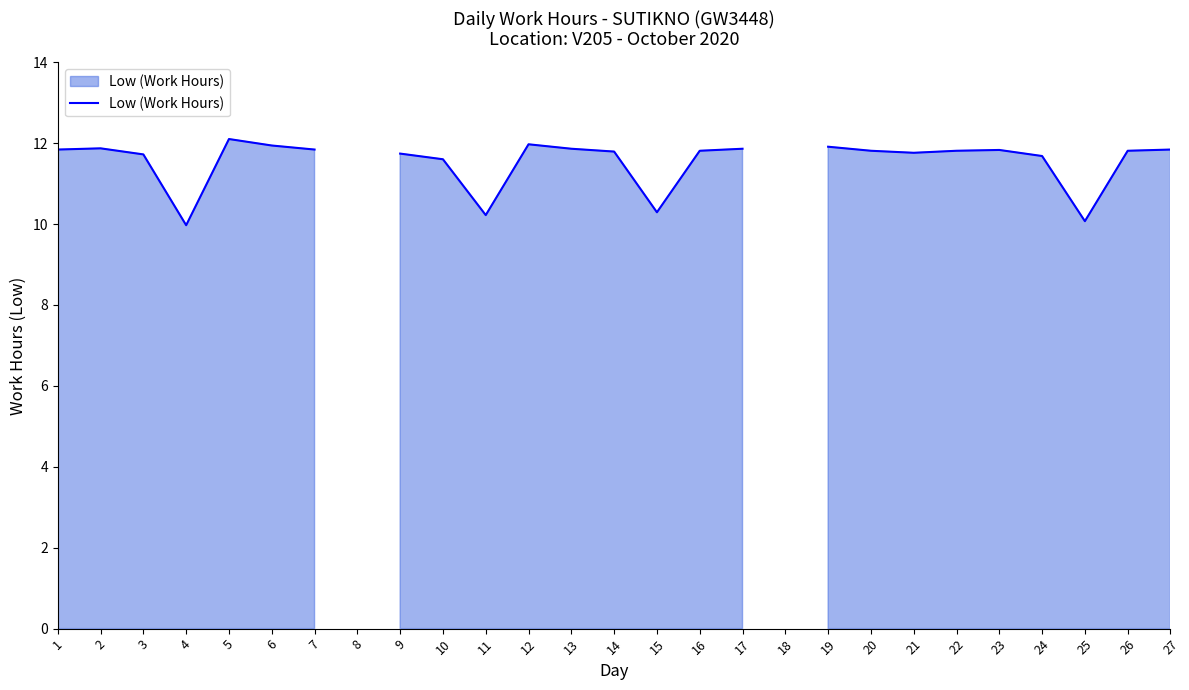

What is the difference between the maximum and minimum values?

2.1